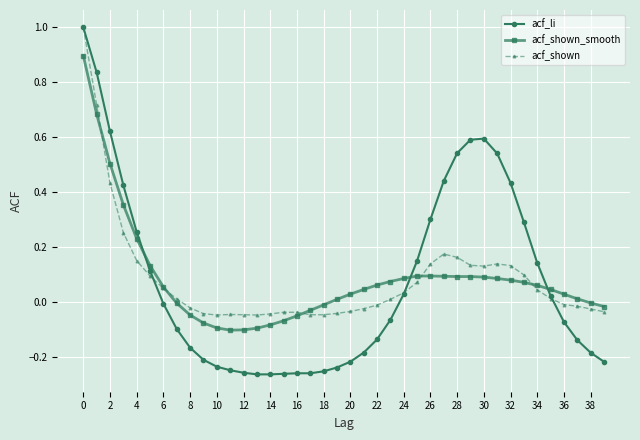

Which series has the largest range (max minus min)?

acf_li